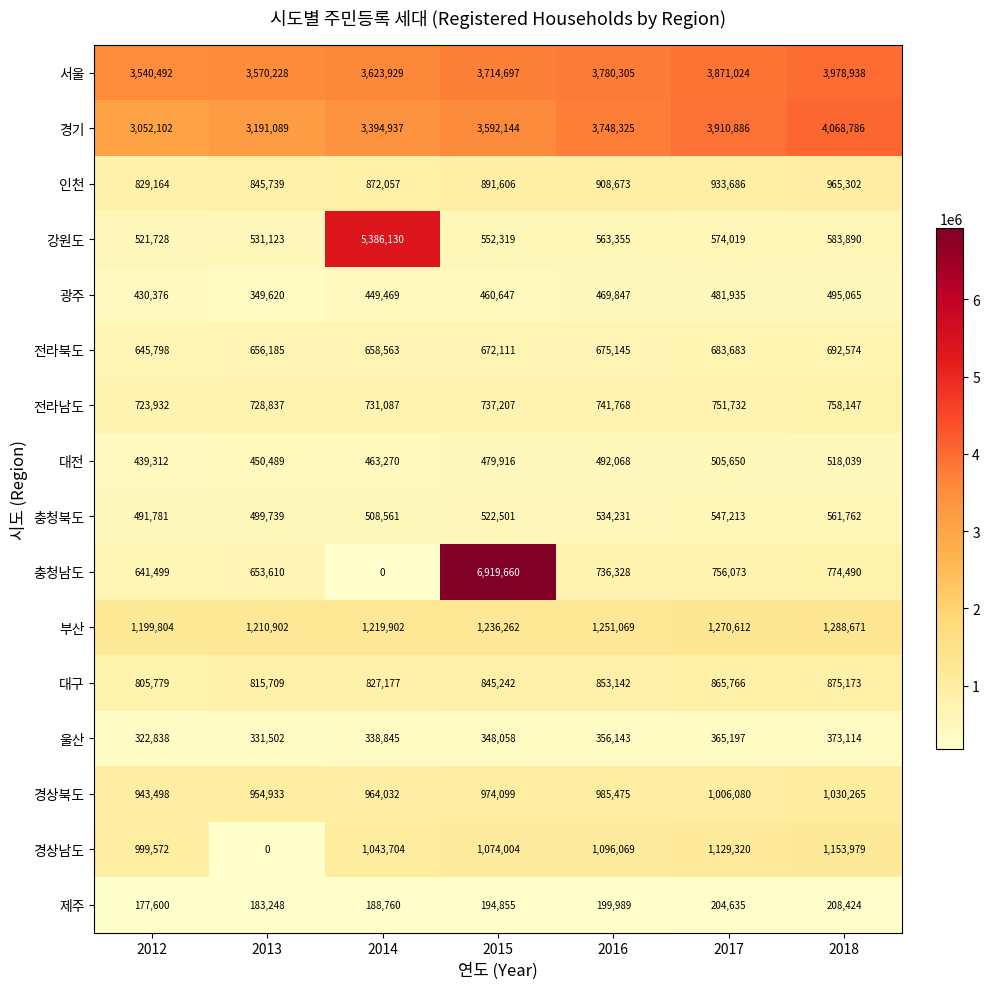

What is the difference between the highest and lowest values at 2015?

6724805